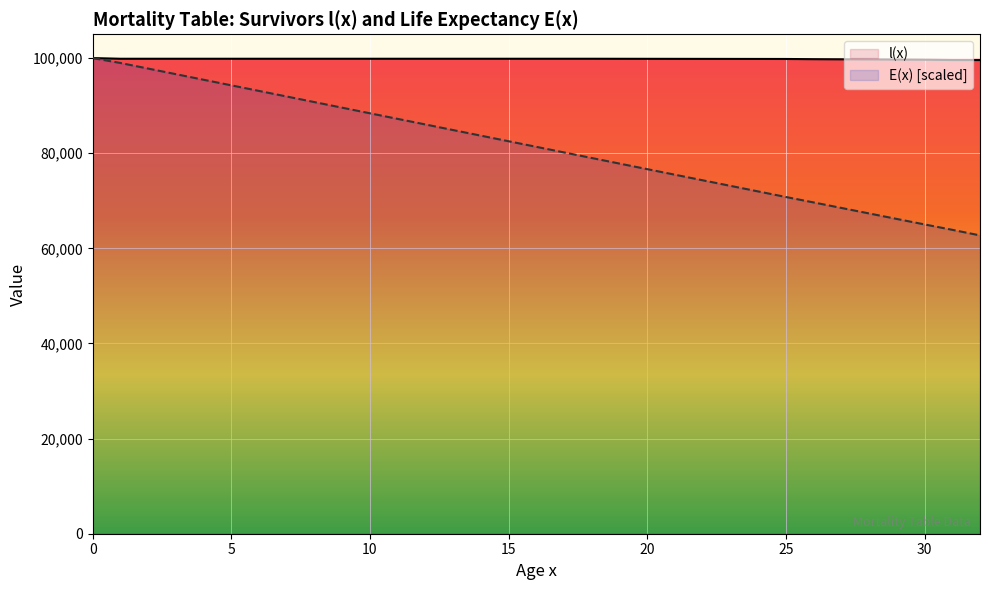

Does the chart display data point markers on the line(s)?

No